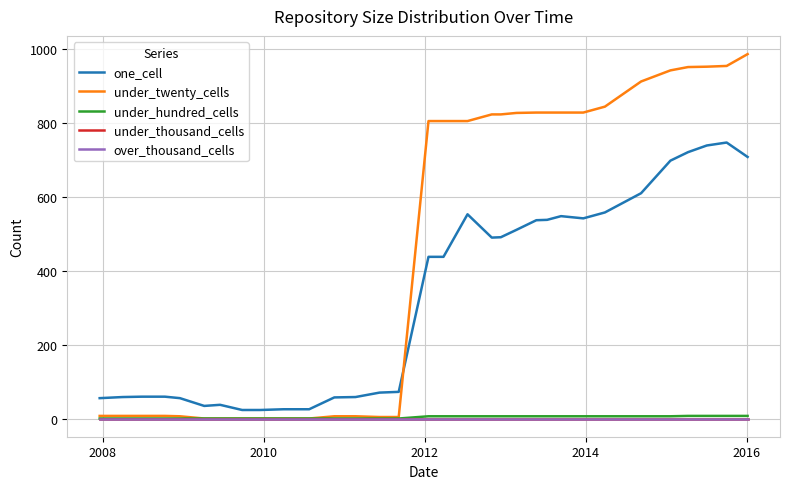

Does the chart display data point markers on the line(s)?

No